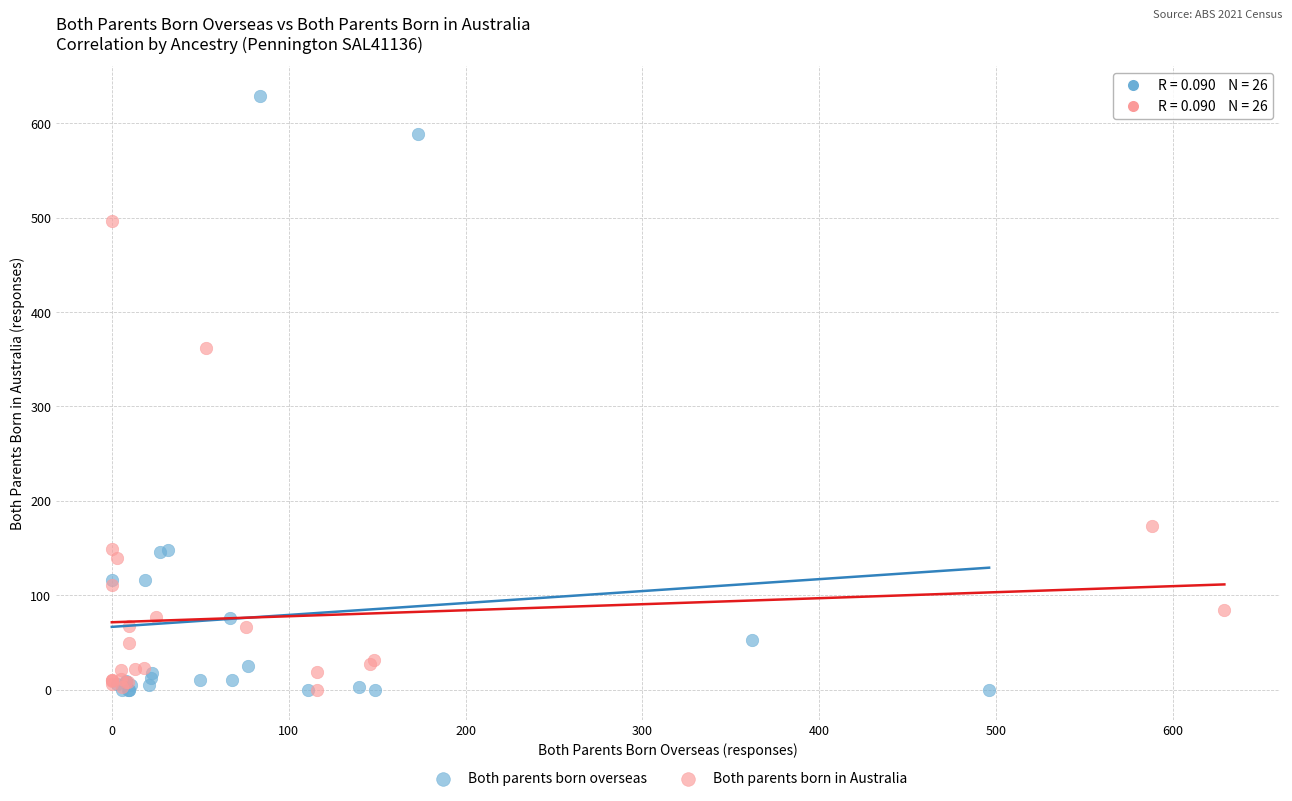

Which series contains the highest Y value?

Both parents born overseas